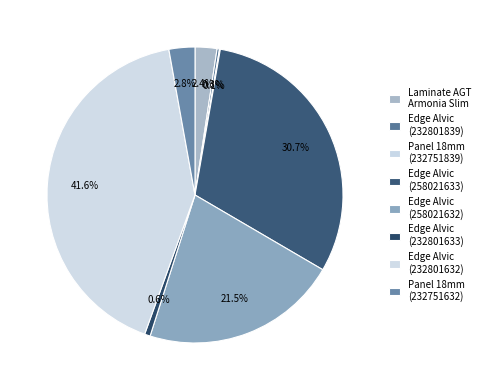

Is there any slice that represents more than half of the pie?

No